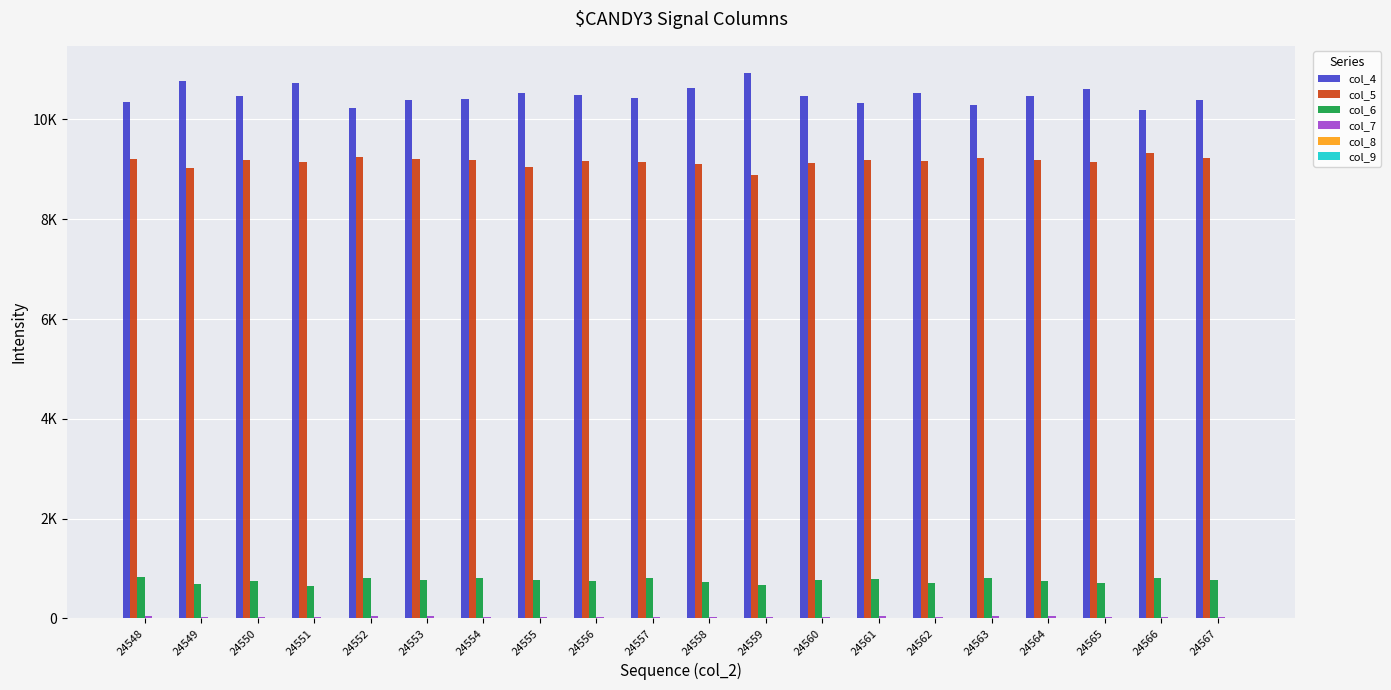

Are the bars grouped side by side (vs. stacked)?

Yes